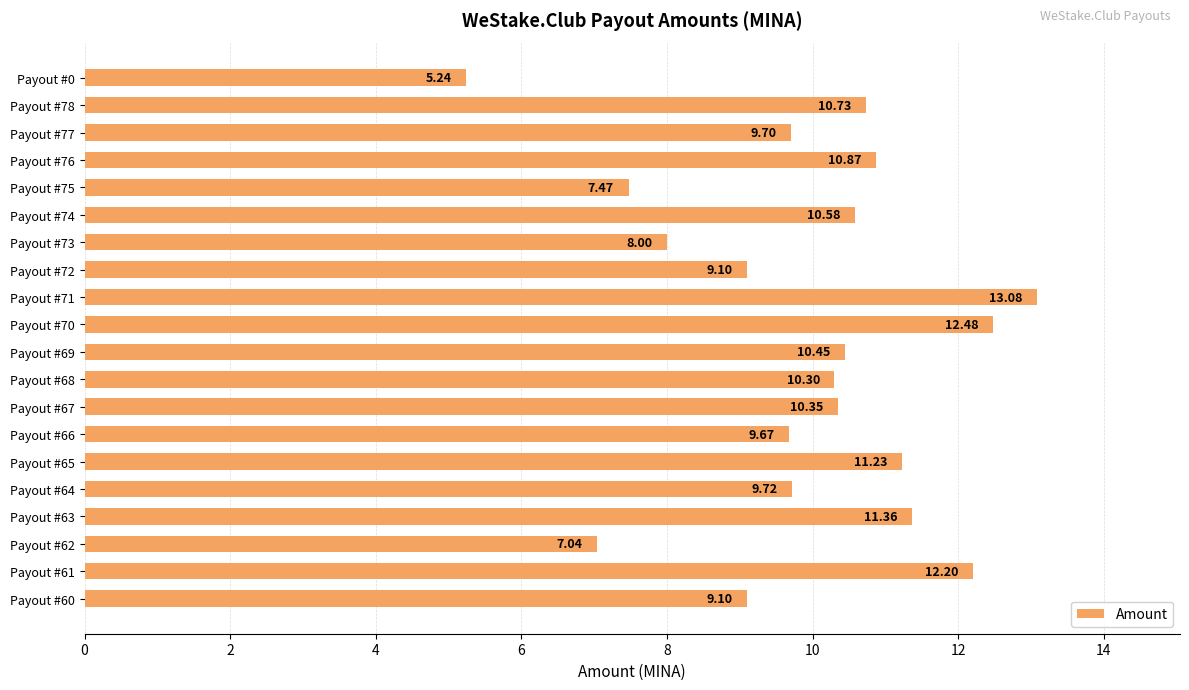

What is the difference between the maximum and minimum values?

7.8